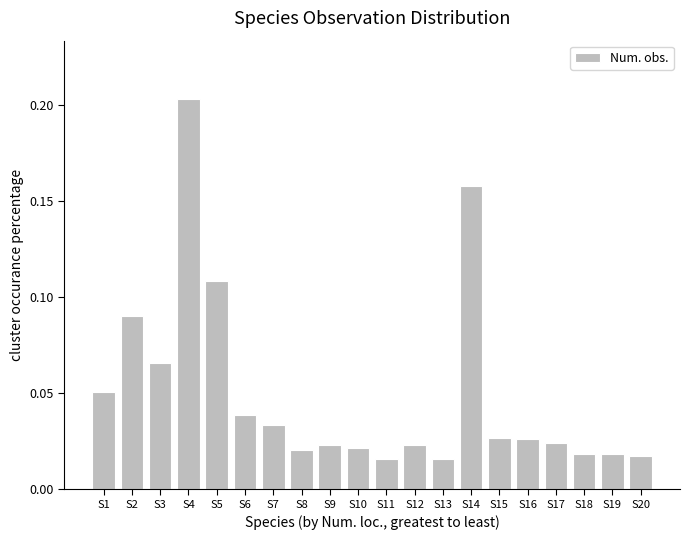

Count the number of categories in the chart.

20